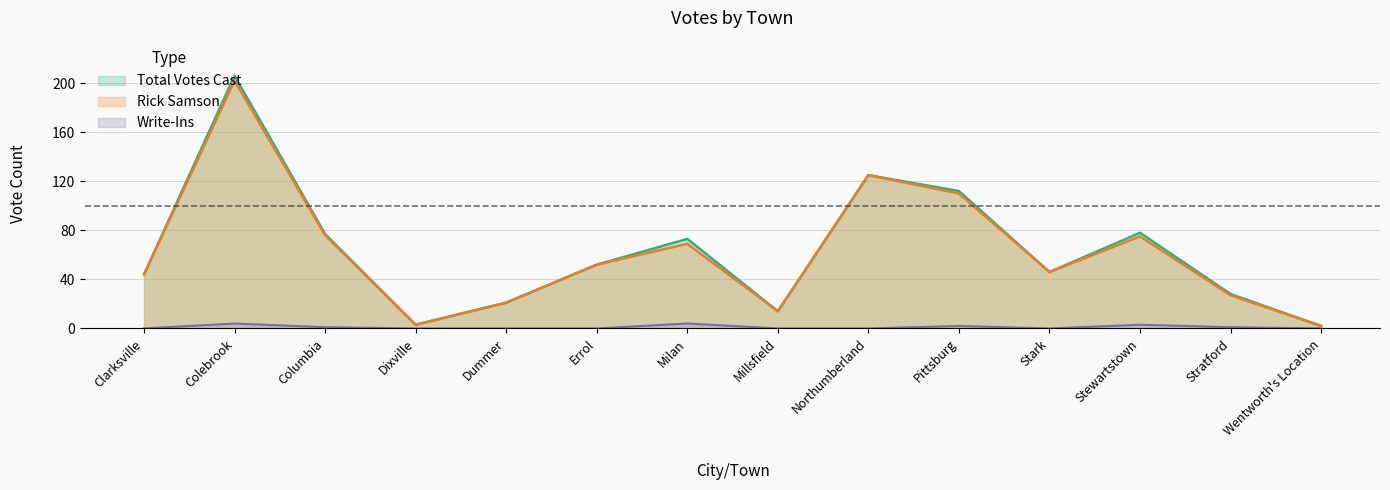

How many positive values does the Write-Ins series have?

6